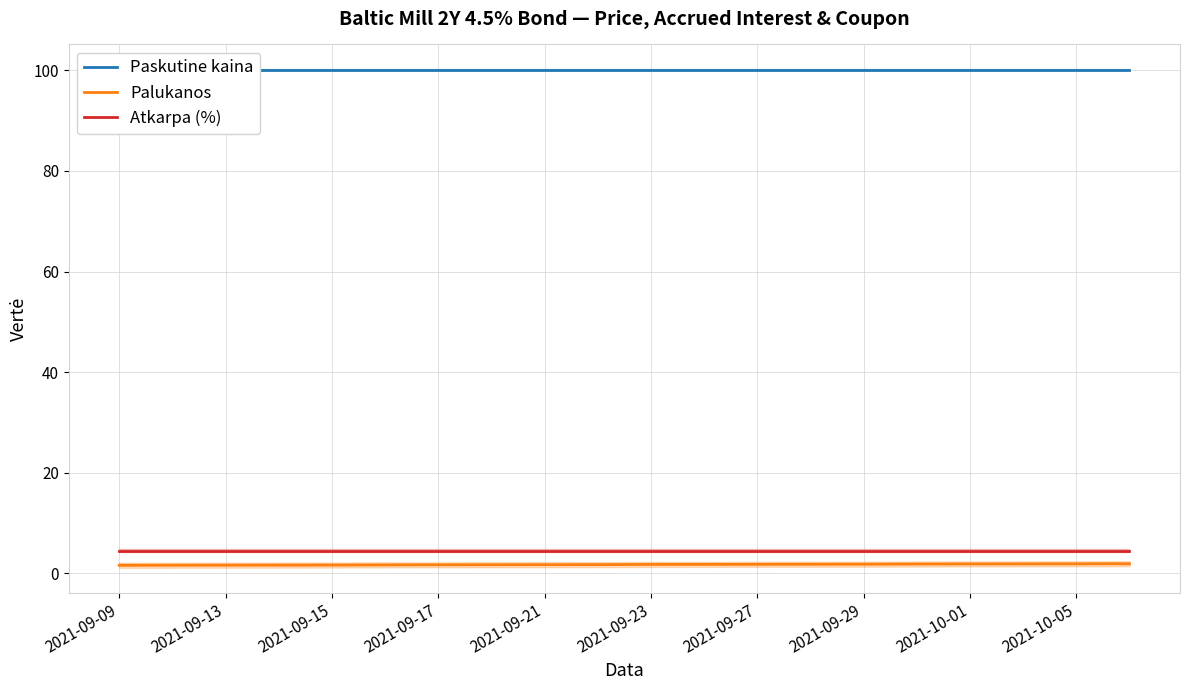

True or false: Paskutine kaina and Atkarpa (%) intersect in this chart.

False